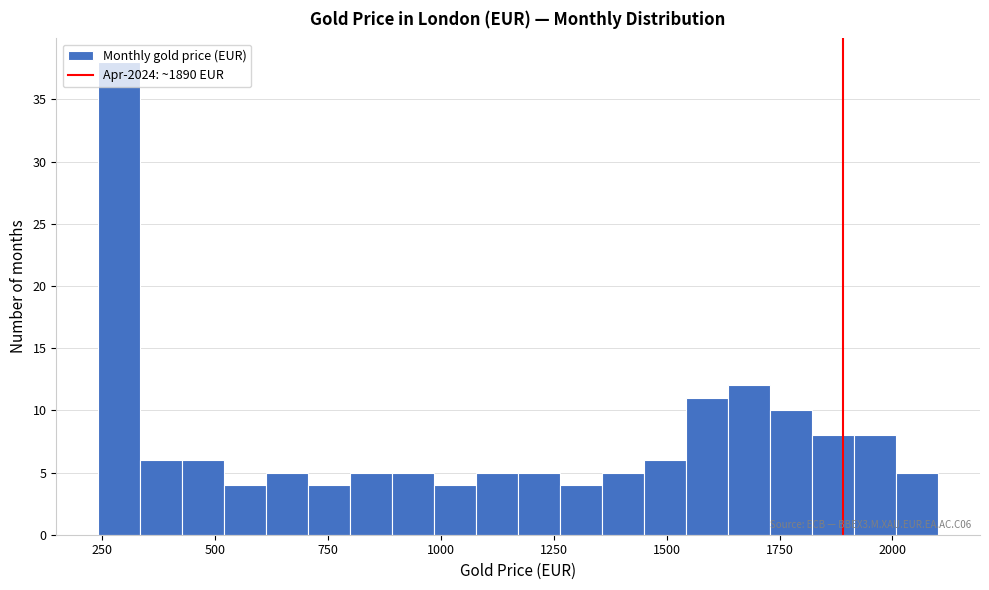

Around what value on the x-axis is the tallest bar? Give the approximate position of its centre, as read against the axis.

300